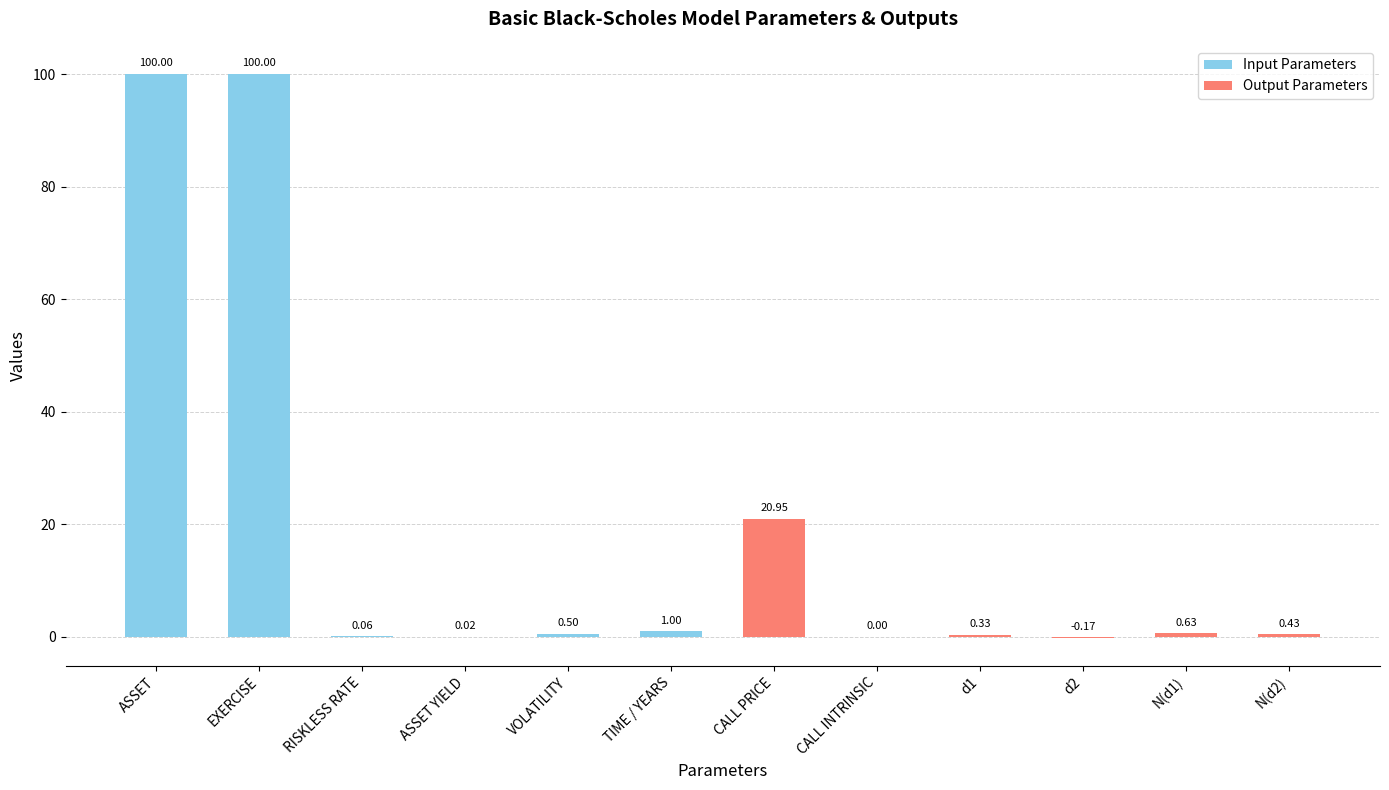

At which category does the chart reach its peak across all series?

ASSET